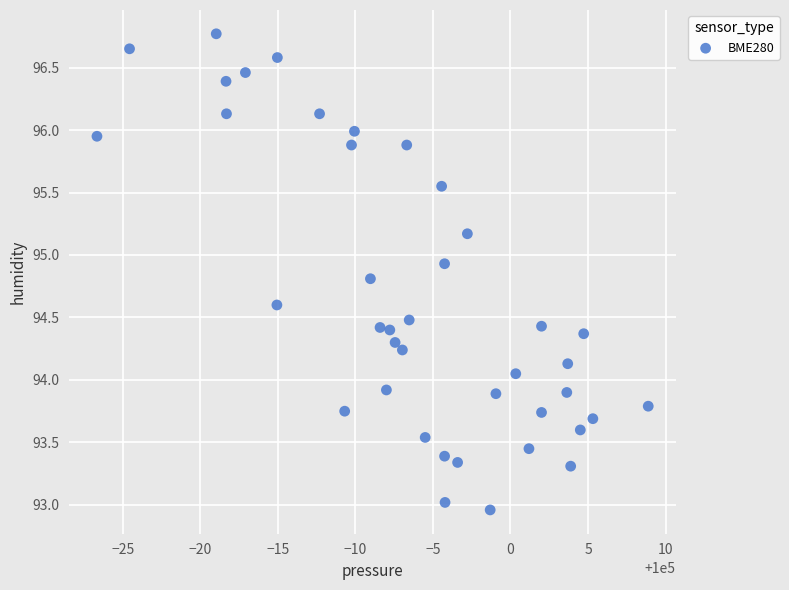

What is the range of X values (max minus min)?

35.5